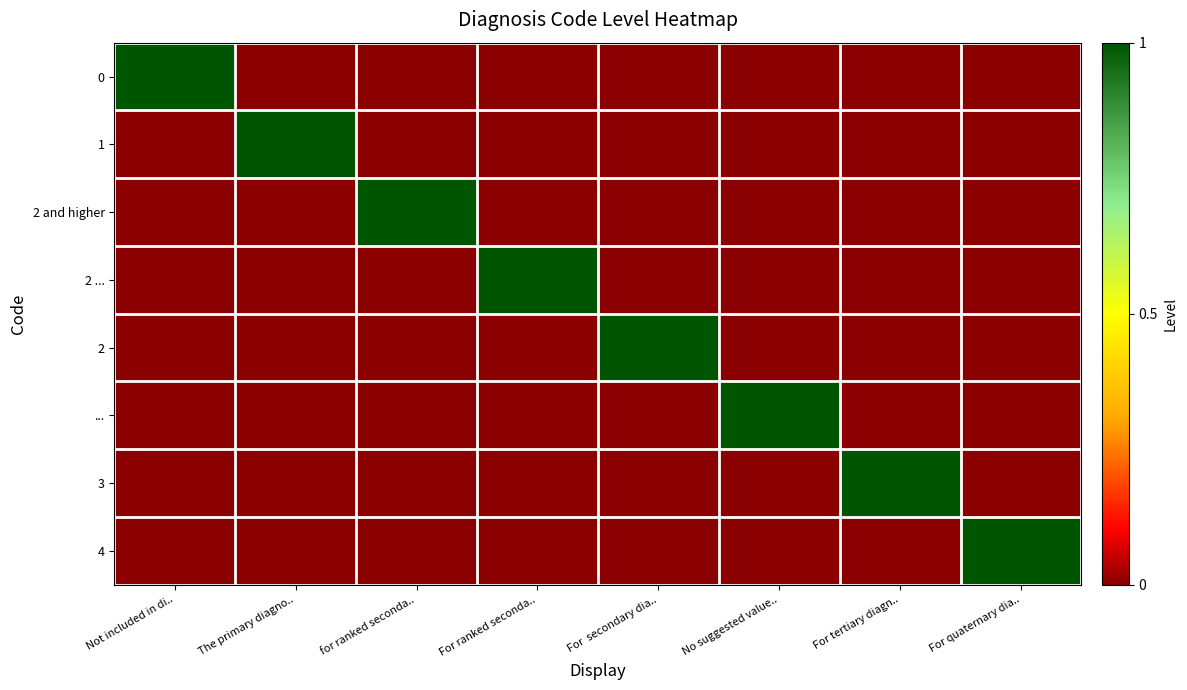

Reading right to left, transcribe all the data shown in this chart.

0: For quaternary dia..=0	For tertiary diagn..=0	No suggested value..=0	For  secondary dia..=0	For ranked seconda..=0	for ranked seconda..=0	The primary diagno..=0	Not included in di..=1
1: For quaternary dia..=0	For tertiary diagn..=0	No suggested value..=0	For  secondary dia..=0	For ranked seconda..=0	for ranked seconda..=0	The primary diagno..=1	Not included in di..=0
2 and higher: For quaternary dia..=0	For tertiary diagn..=0	No suggested value..=0	For  secondary dia..=0	For ranked seconda..=0	for ranked seconda..=1	The primary diagno..=0	Not included in di..=0
2 ...: For quaternary dia..=0	For tertiary diagn..=0	No suggested value..=0	For  secondary dia..=0	For ranked seconda..=1	for ranked seconda..=0	The primary diagno..=0	Not included in di..=0
2: For quaternary dia..=0	For tertiary diagn..=0	No suggested value..=0	For  secondary dia..=1	For ranked seconda..=0	for ranked seconda..=0	The primary diagno..=0	Not included in di..=0
...: For quaternary dia..=0	For tertiary diagn..=0	No suggested value..=1	For  secondary dia..=0	For ranked seconda..=0	for ranked seconda..=0	The primary diagno..=0	Not included in di..=0
3: For quaternary dia..=0	For tertiary diagn..=1	No suggested value..=0	For  secondary dia..=0	For ranked seconda..=0	for ranked seconda..=0	The primary diagno..=0	Not included in di..=0
4: For quaternary dia..=1	For tertiary diagn..=0	No suggested value..=0	For  secondary dia..=0	For ranked seconda..=0	for ranked seconda..=0	The primary diagno..=0	Not included in di..=0